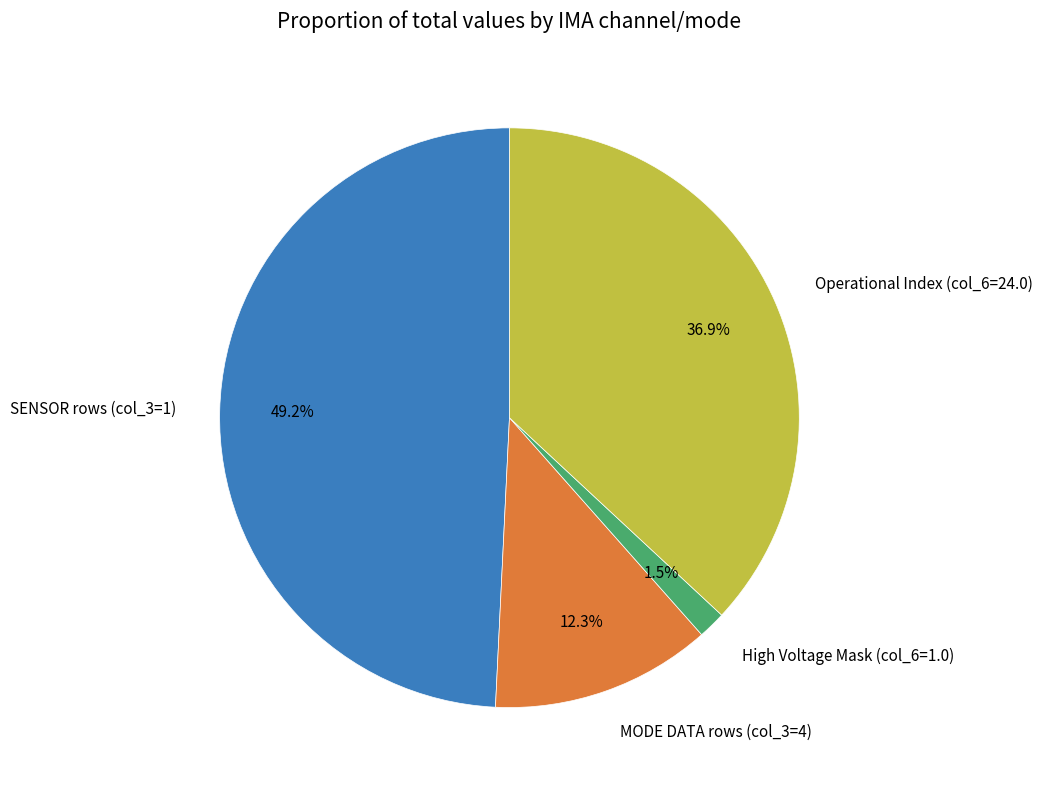

How many slices are in this pie chart?

4